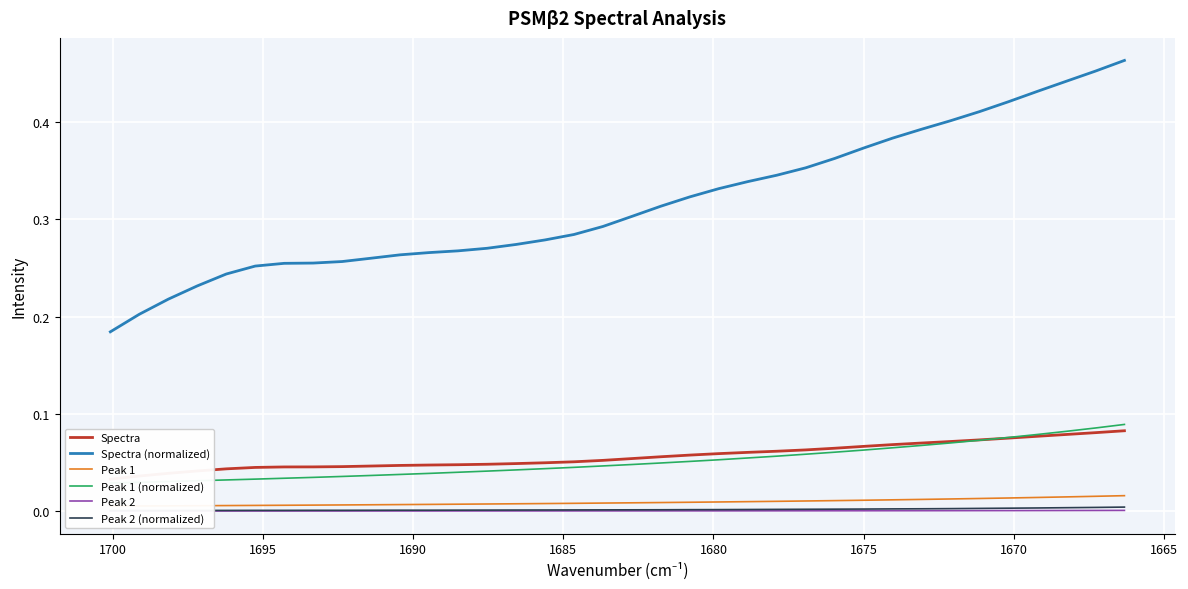

Reading right to left, list all the values displayed in this chart.

Spectra: 0.1	0.1	0.1	0.1	0.1	0.1	0.1	0.1	0.1	0.1	0.1	0.1	0.1	0.1	0.1	0.1	0.1	0.1	0.1	0.1	0.0	0.0	0.0	0.0	0.0	0.0	0.0	0.0	0.0	0.0	0.0	0.0	0.0	0.0	0.0	0.0
Spectra (normalized): 0.5	0.5	0.4	0.4	0.4	0.4	0.4	0.4	0.4	0.4	0.4	0.4	0.3	0.3	0.3	0.3	0.3	0.3	0.3	0.3	0.3	0.3	0.3	0.3	0.3	0.3	0.3	0.3	0.3	0.3	0.3	0.2	0.2	0.2	0.2	0.2
Peak 1: 0.0	0.0	0.0	0.0	0.0	0.0	0.0	0.0	0.0	0.0	0.0	0.0	0.0	0.0	0.0	0.0	0.0	0.0	0.0	0.0	0.0	0.0	0.0	0.0	0.0	0.0	0.0	0.0	0.0	0.0	0.0	0.0	0.0	0.0	0.0	0.0
Peak 1 (normalized): 0.1	0.1	0.1	0.1	0.1	0.1	0.1	0.1	0.1	0.1	0.1	0.1	0.1	0.1	0.1	0.1	0.0	0.0	0.0	0.0	0.0	0.0	0.0	0.0	0.0	0.0	0.0	0.0	0.0	0.0	0.0	0.0	0.0	0.0	0.0	0.0
Peak 2: 0.0	0.0	0.0	0.0	0.0	0.0	0.0	0.0	0.0	0.0	0.0	0.0	0.0	0.0	0.0	0.0	0.0	0.0	0.0	0.0	0.0	0.0	0.0	0.0	0.0	0.0	0.0	0.0	0.0	0.0	0.0	0.0	0.0	0.0	0.0	0.0
Peak 2 (normalized): 0.0	0.0	0.0	0.0	0.0	0.0	0.0	0.0	0.0	0.0	0.0	0.0	0.0	0.0	0.0	0.0	0.0	0.0	0.0	0.0	0.0	0.0	0.0	0.0	0.0	0.0	0.0	0.0	0.0	0.0	0.0	0.0	0.0	0.0	0.0	0.0